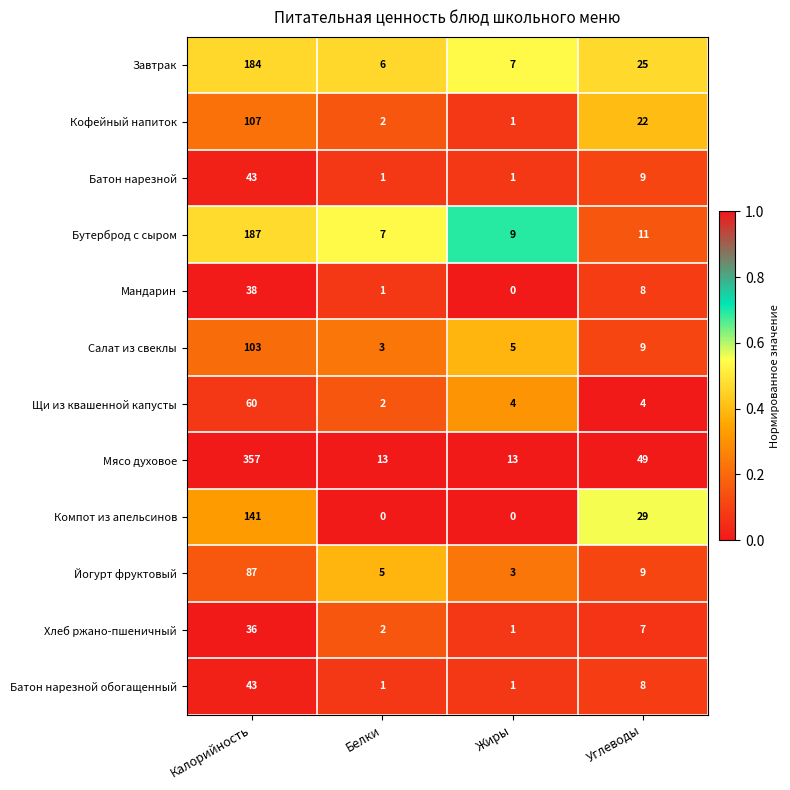

Is the value of Компот из апельсинов at Белки greater than the value of Батон нарезной at Белки?

No